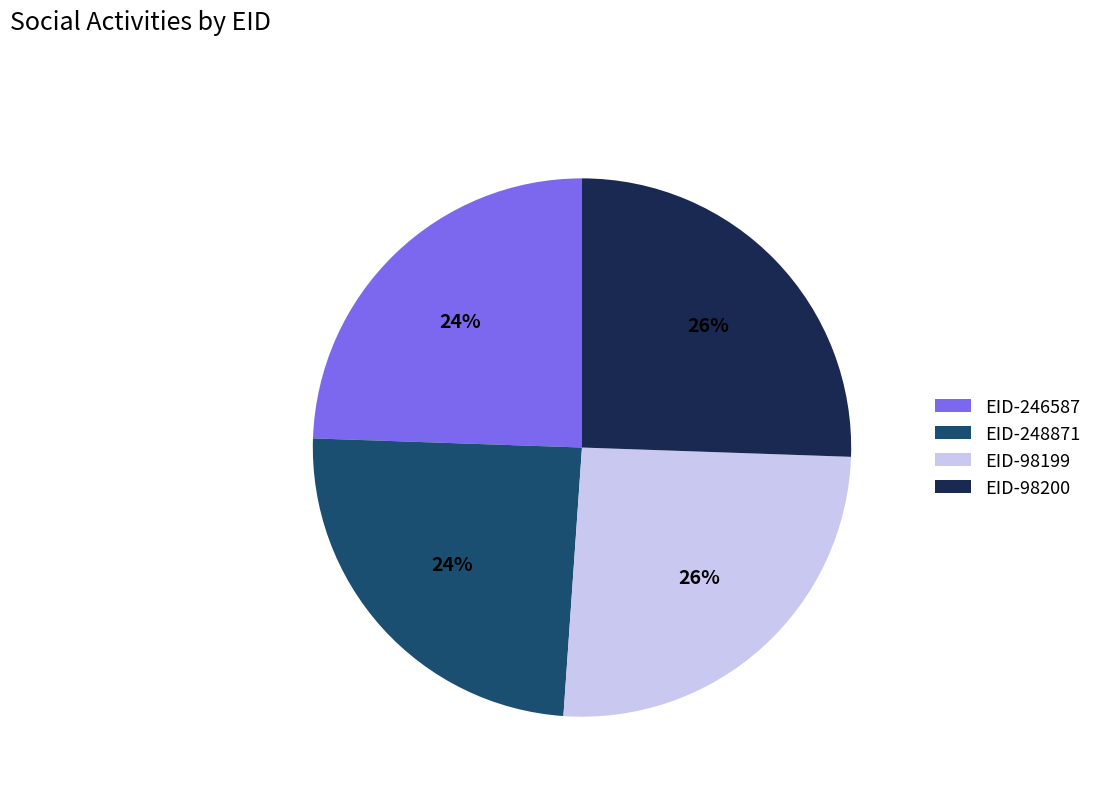

Does any single category account for the majority?

No